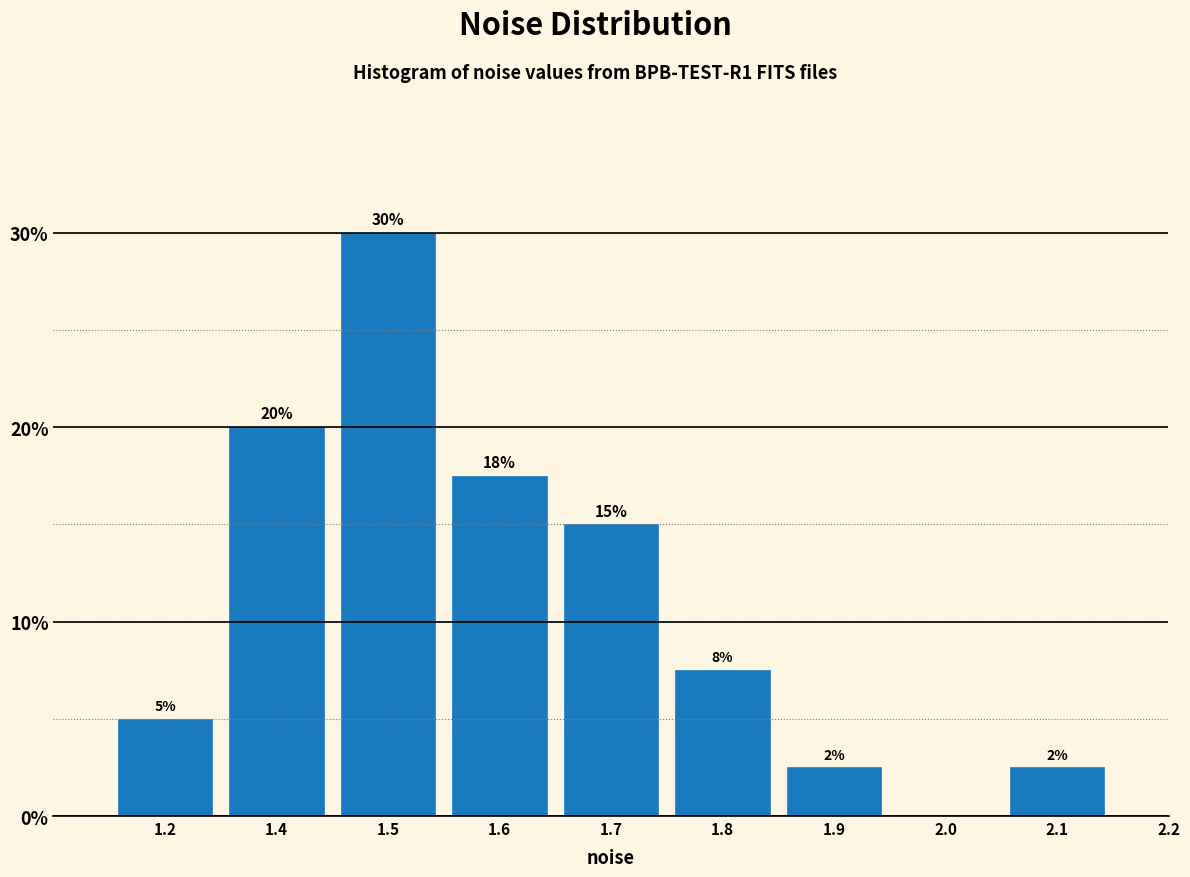

Which has a higher value, 2.2 or 1.6?

1.6